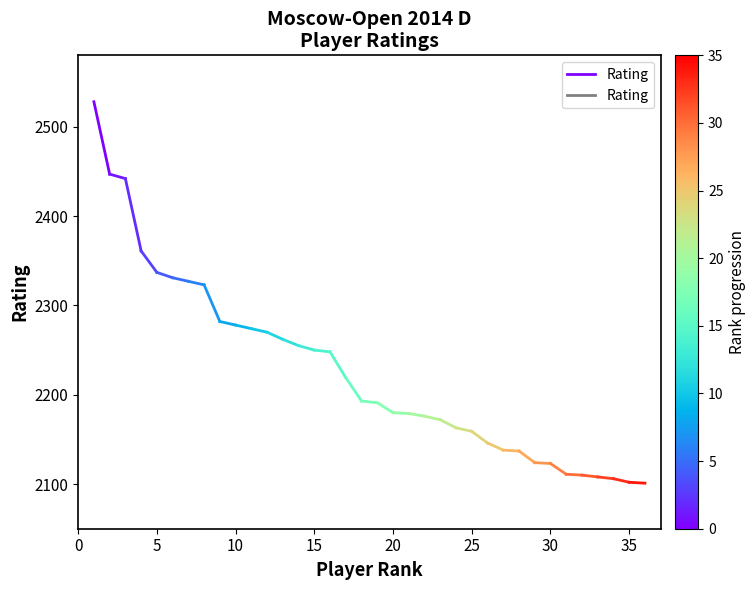

How many lines are shown in the chart?

1